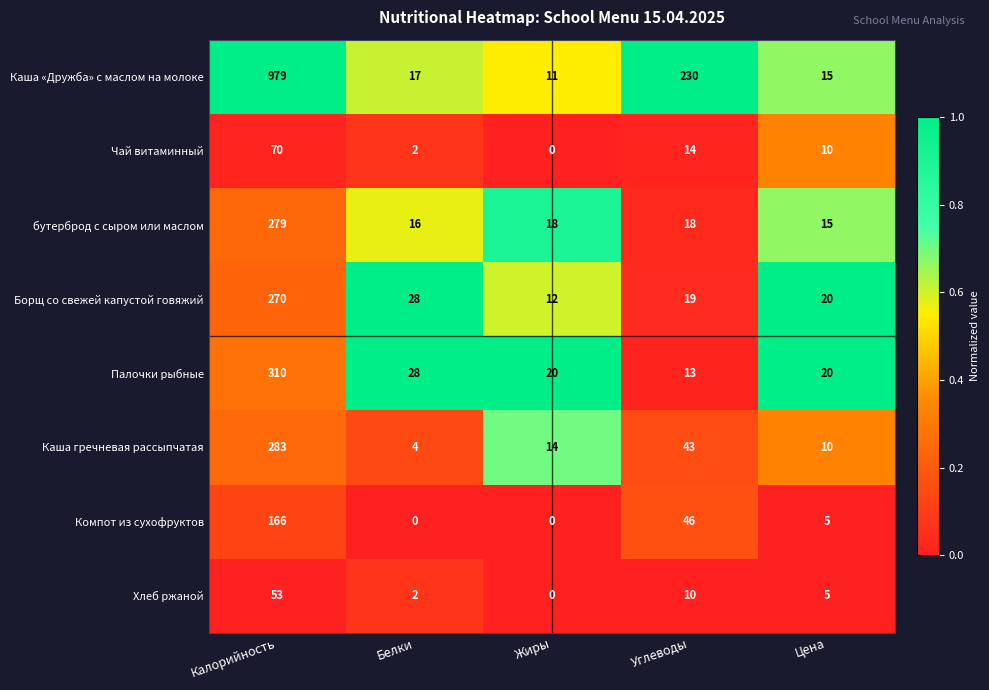

What is the sum of all Каша гречневая рассыпчатая values?

354